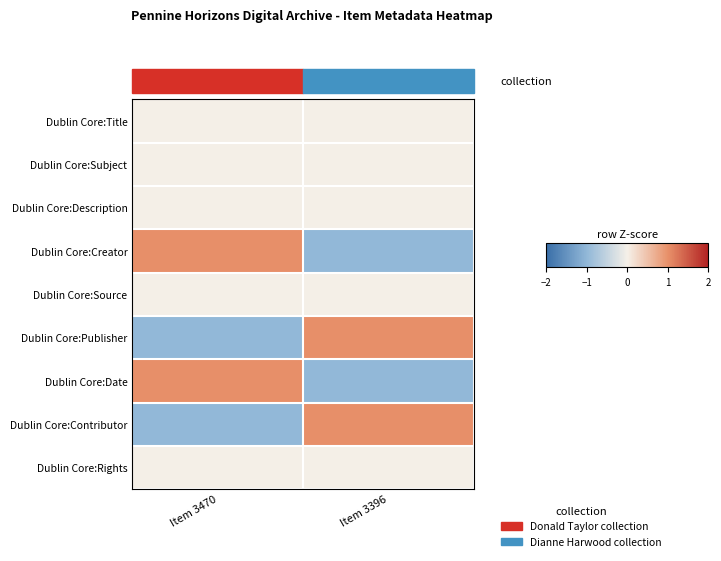

What is the difference between the highest and lowest values at Item 3396?

2